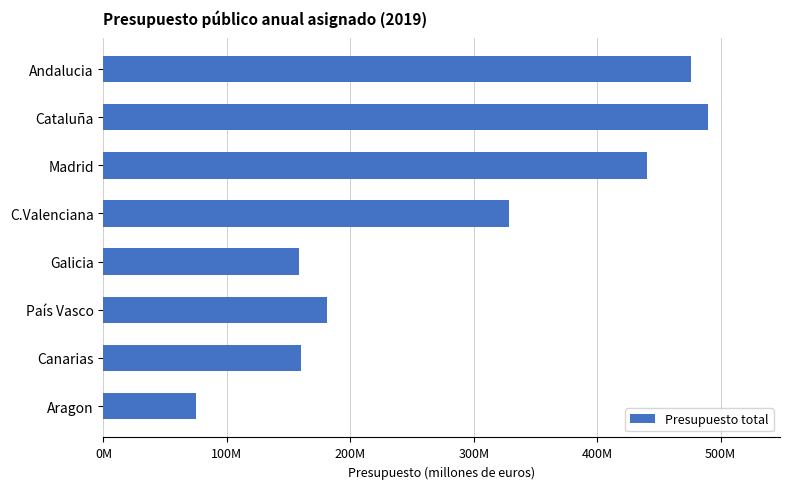

Does the chart contain any negative values?

No